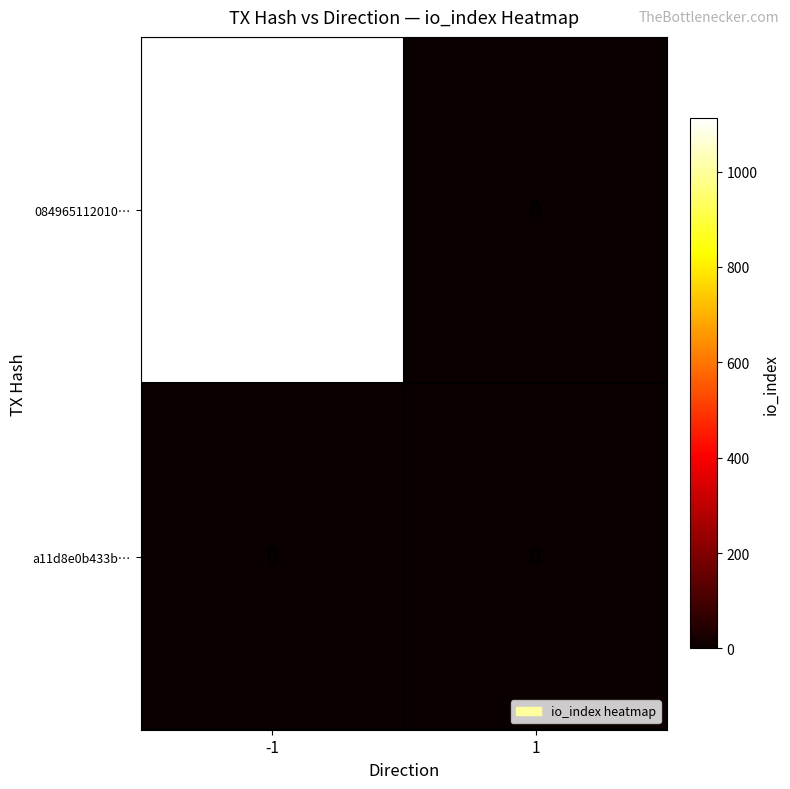

What is the maximum value shown in the chart?

1112